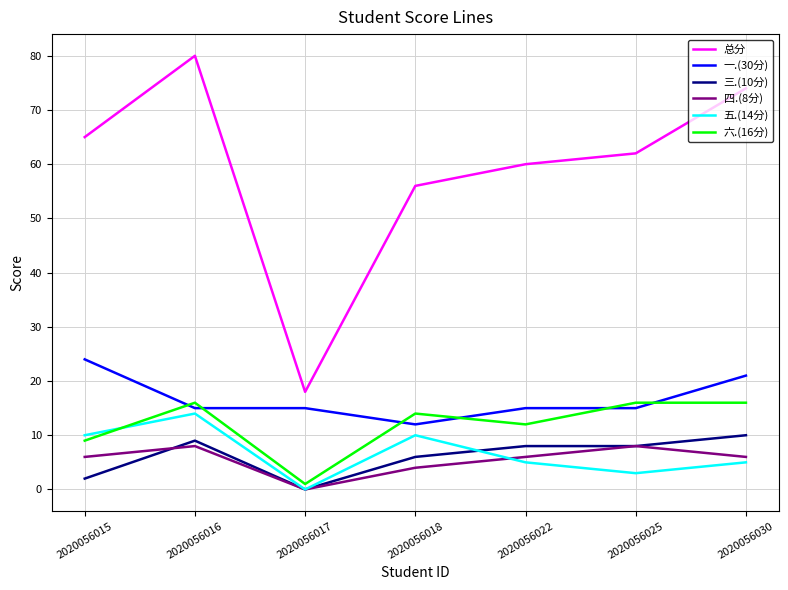

The value of 四.(8分) at 2020056030 is 6. True or false?

True